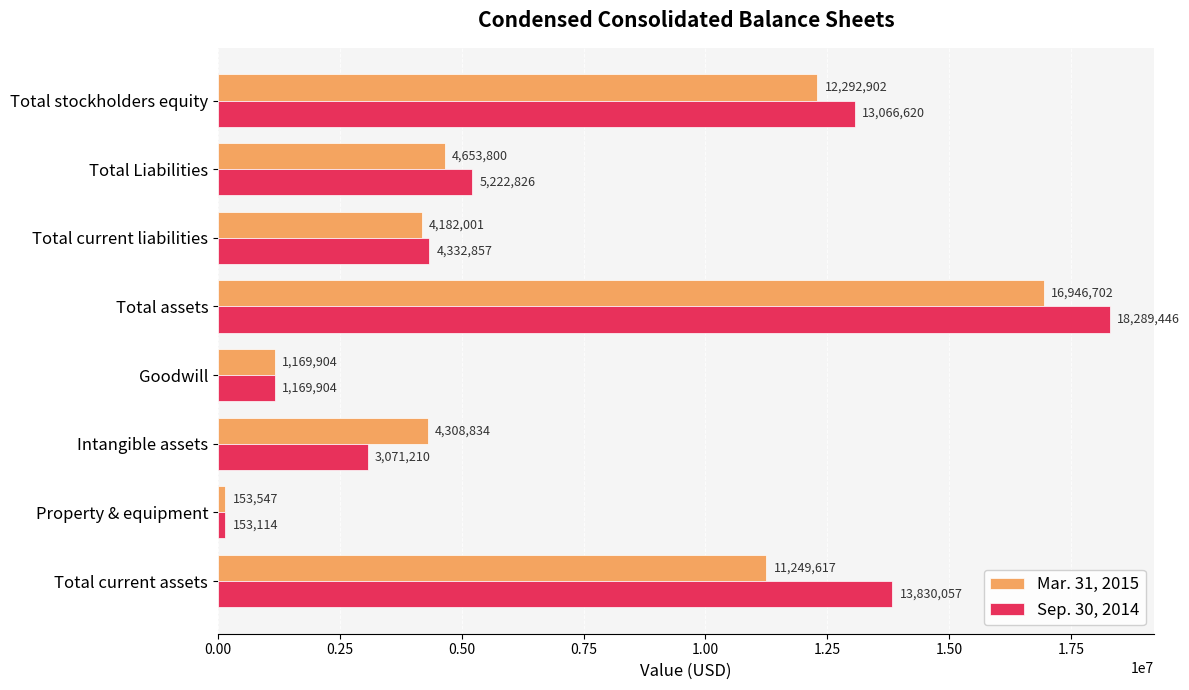

Where is Mar. 31, 2015 nearest to the value 8550124?

Total current assets